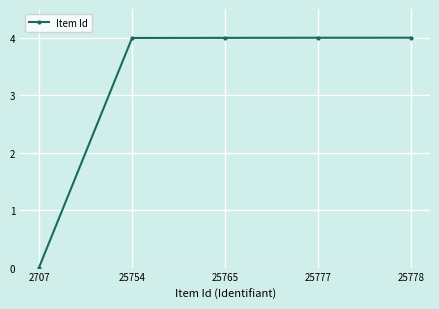

Which label corresponds to the smallest value in the chart?

2707